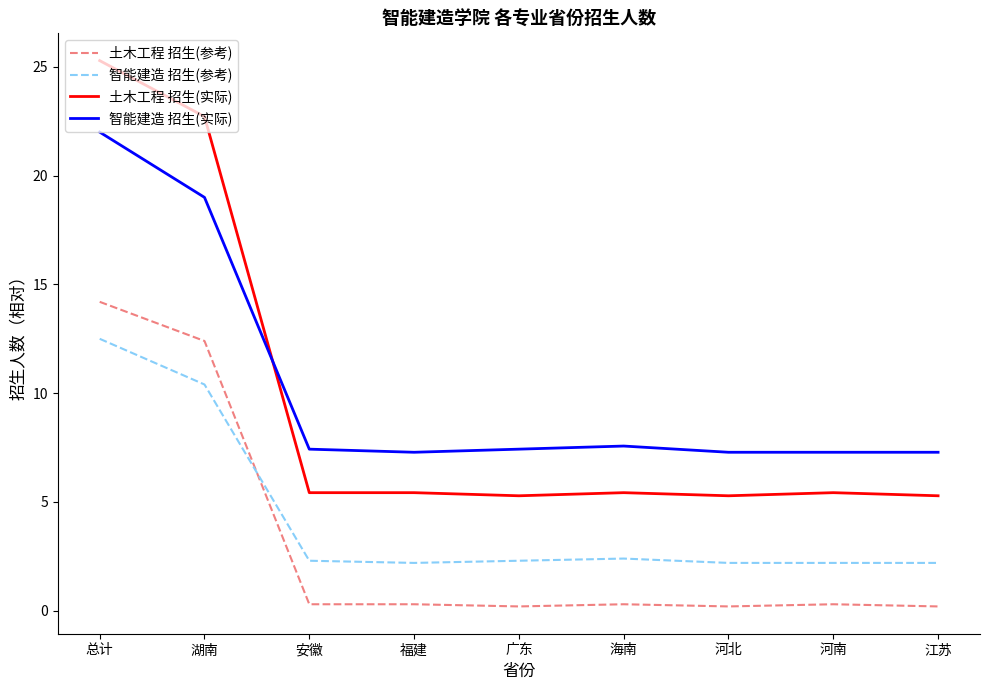

What is the difference between the maximum and minimum values in the 智能建造 招生(参考) series?

10.3